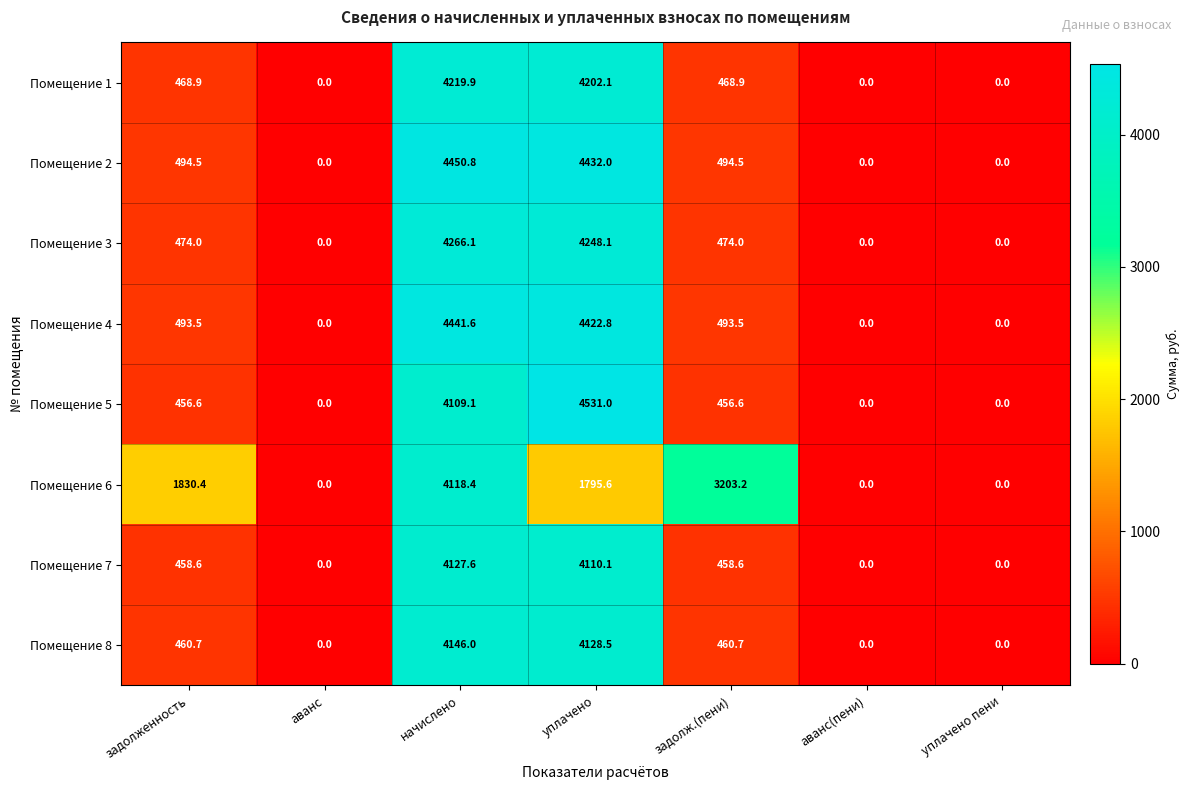

What is the difference between the maximum and minimum values in the Помещение 3 series?

4266.1